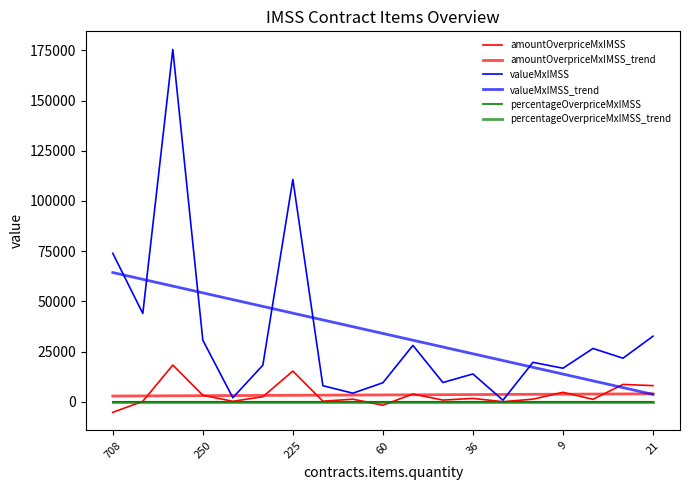

Does the chart have visible grid lines?

No